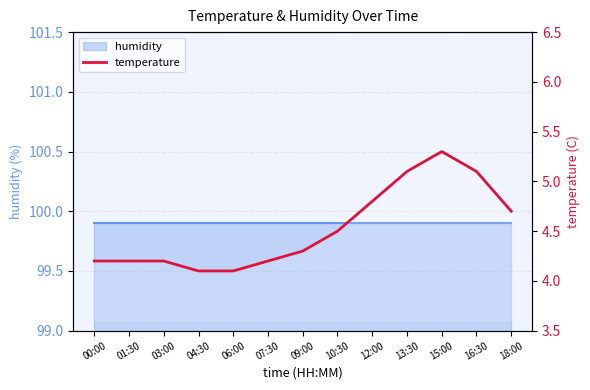

Reading right to left, transcribe all the data shown in this chart.

4.7	5.1	5.3	5.1	4.8	4.5	4.3	4.2	4.1	4.1	4.2	4.2	4.2